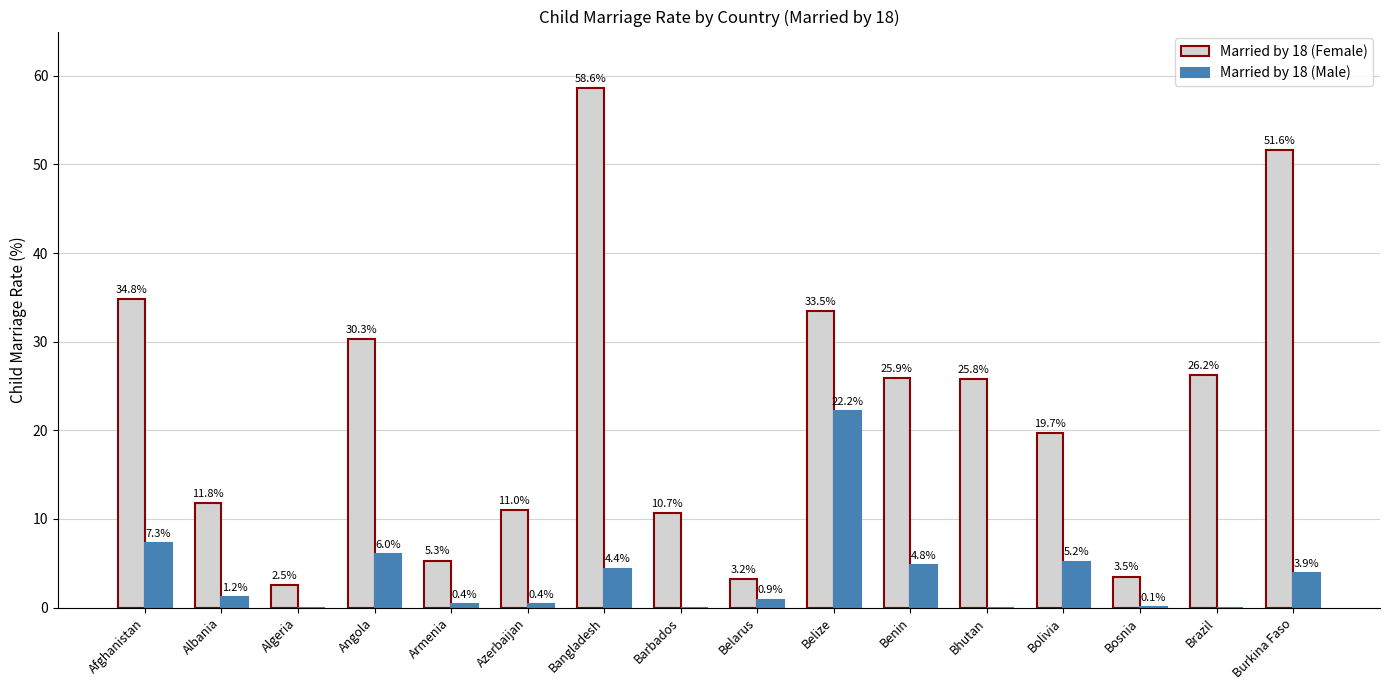

True or false: Married by 18 (Male) has a value of 30.9 at Belize.

False